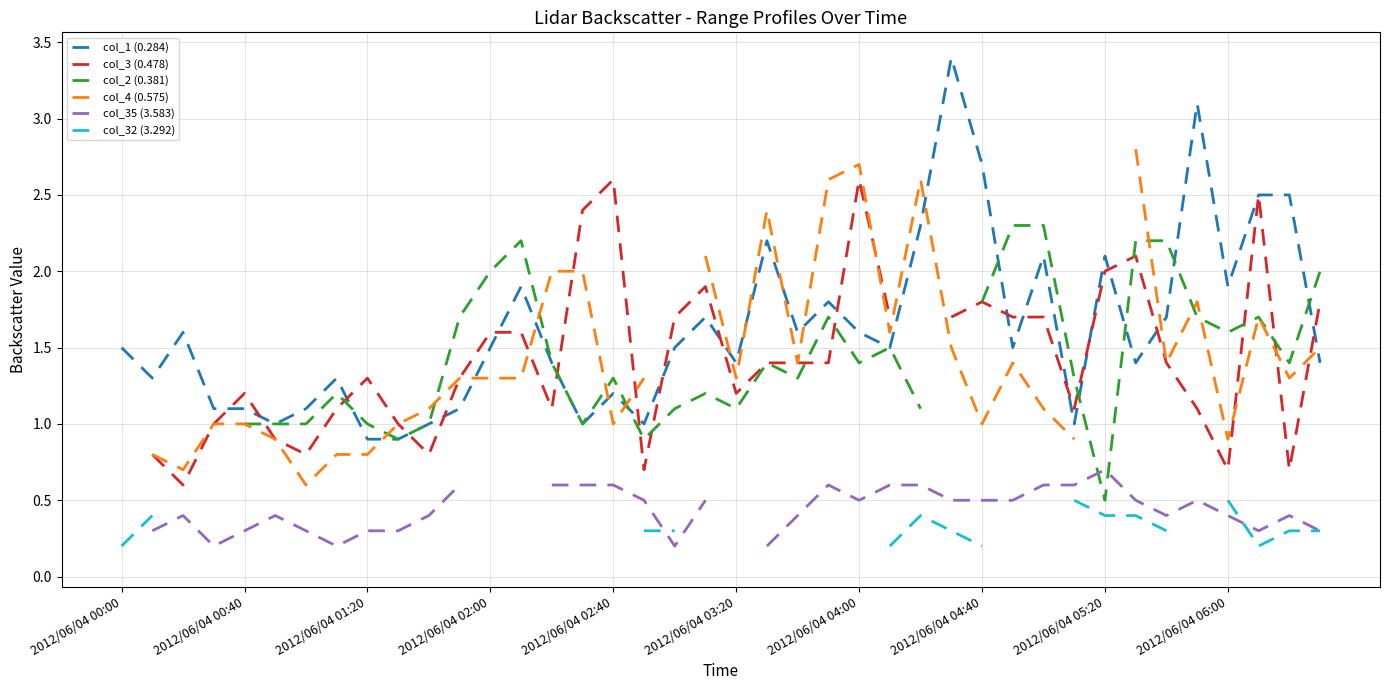

What is the minimum value for col_1 (0.284)?

0.9